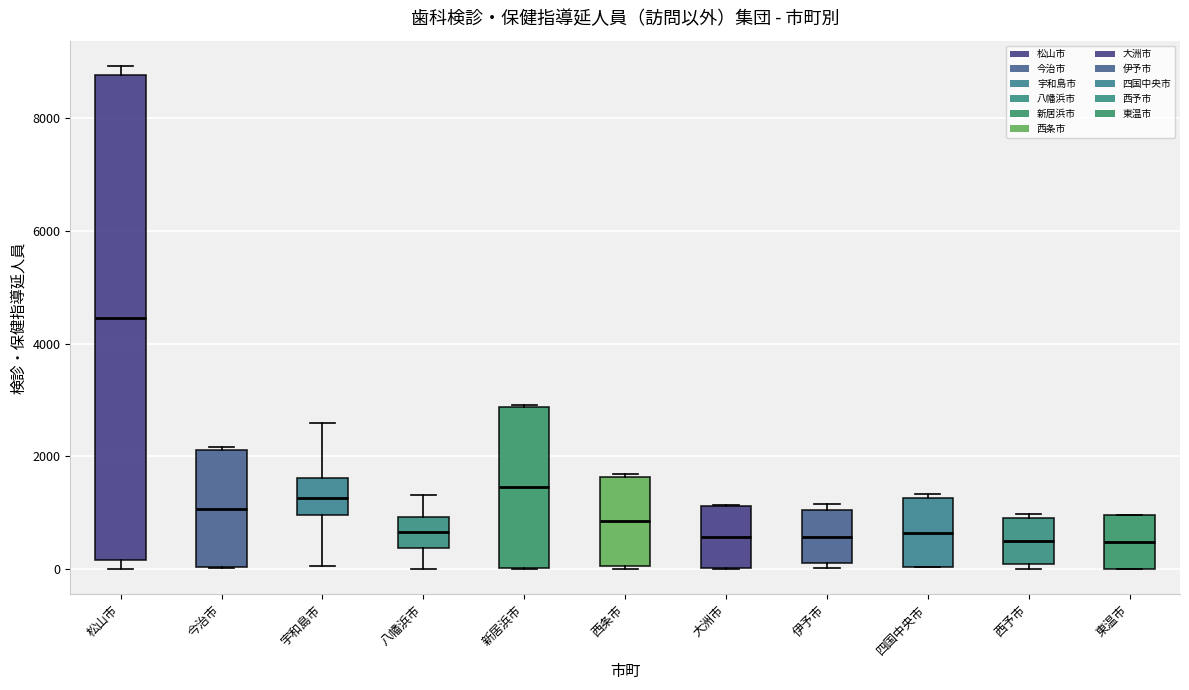

Where is the lower edge of the box for 今治市 on the y-axis? The values are not printed on the chart, so give them approximately, as read against the axis.

0